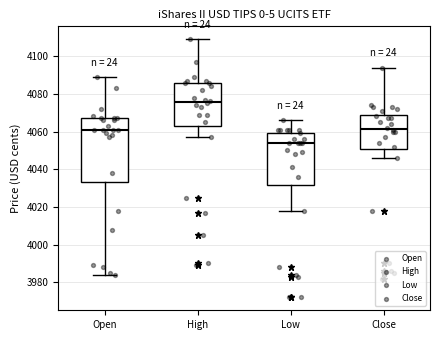

Reading left to right, transcribe this box plot: for each box, give where its median line is, the range the box spans, and where its two whiskers end, as read against the y-axis. The values are not printed on the chart, so give them approximately, as read against the axis.

Open: median 4062, box 4034 to 4068, whiskers 3984 to 4090
High: median 4076, box 4064 to 4086, whiskers 4058 to 4110
Low: median 4054, box 4032 to 4060, whiskers 4018 to 4066
Close: median 4062, box 4050 to 4068, whiskers 4046 to 4094